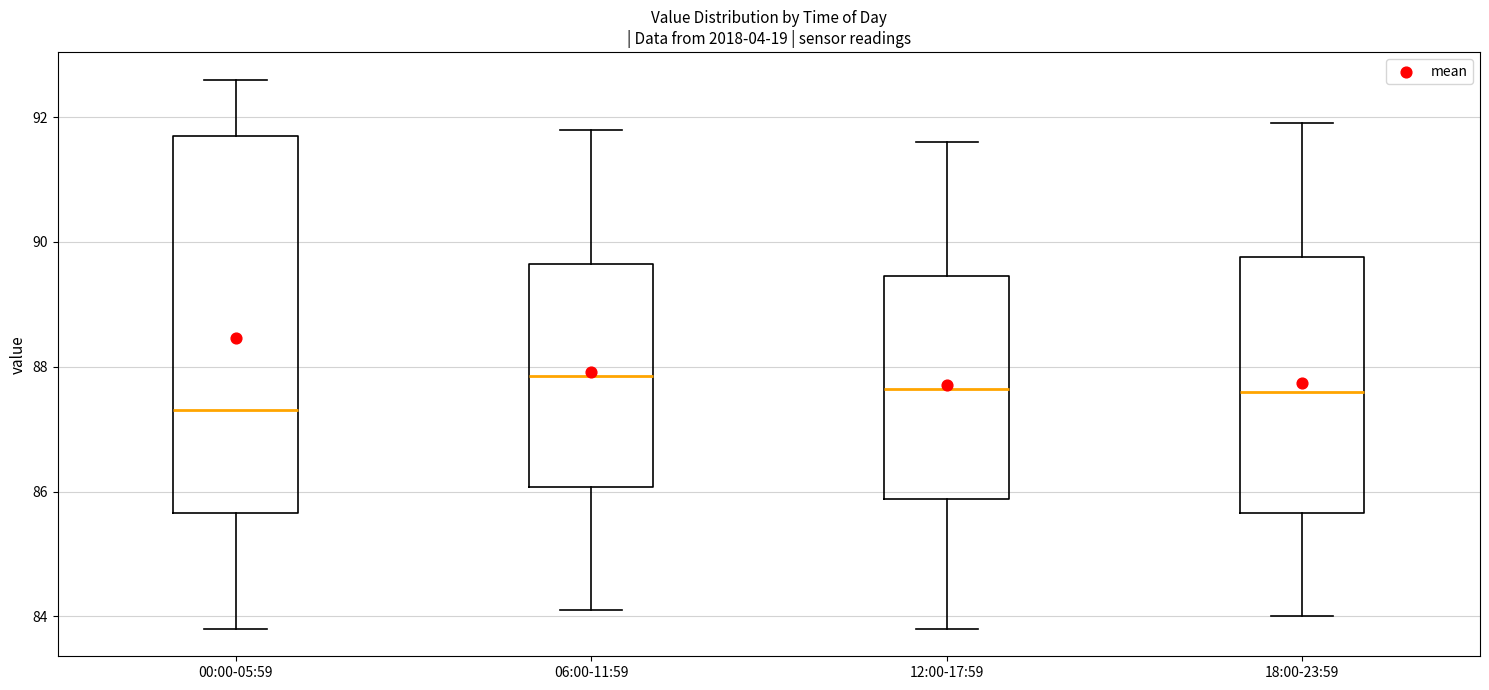

Reading left to right, transcribe this box plot: for each box, give where its median line is, the range the box spans, and where its two whiskers end, as read against the y-axis. The values are not printed on the chart, so give them approximately, as read against the axis.

00:00-05:59: median 87.4, box 85.6 to 91.8, whiskers 83.8 to 92.6
06:00-11:59: median 87.8, box 86.0 to 89.6, whiskers 84.2 to 91.8
12:00-17:59: median 87.6, box 85.8 to 89.4, whiskers 83.8 to 91.6
18:00-23:59: median 87.6, box 85.6 to 89.8, whiskers 84.0 to 92.0